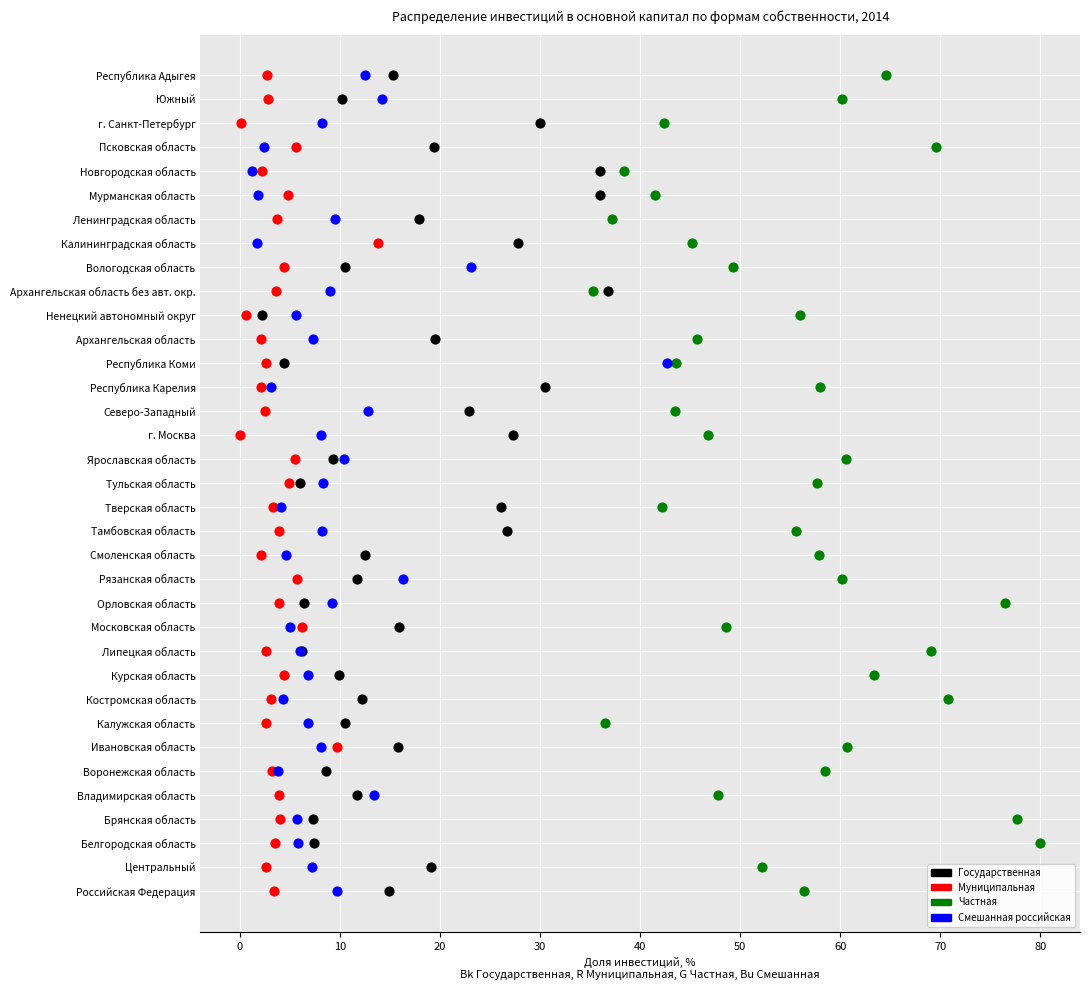

What are all the series names shown in the legend?

Государственная, Муниципальная, Частная, Смешанная российская